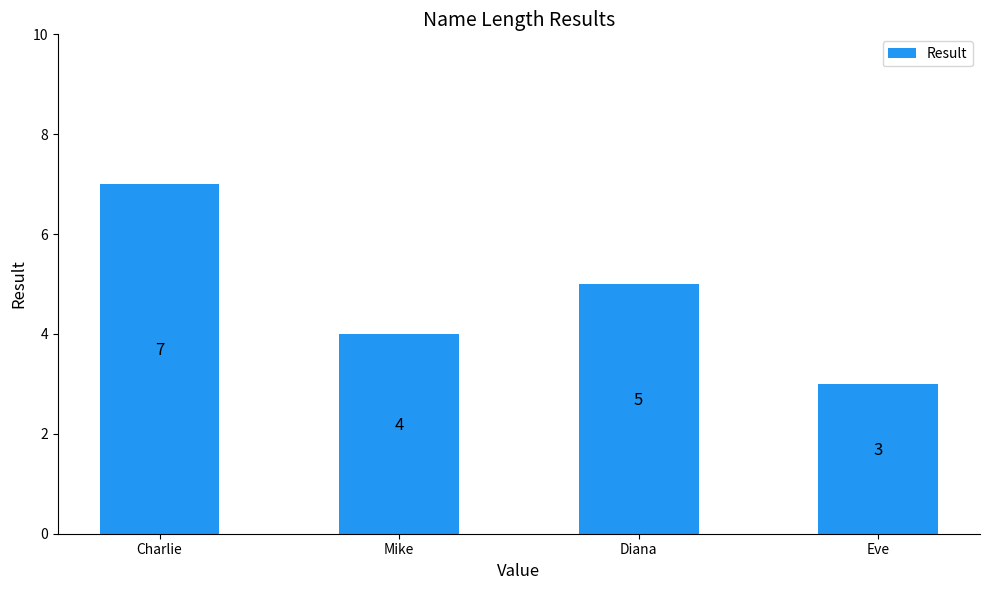

True or false: the data shows 7 at Charlie.

True